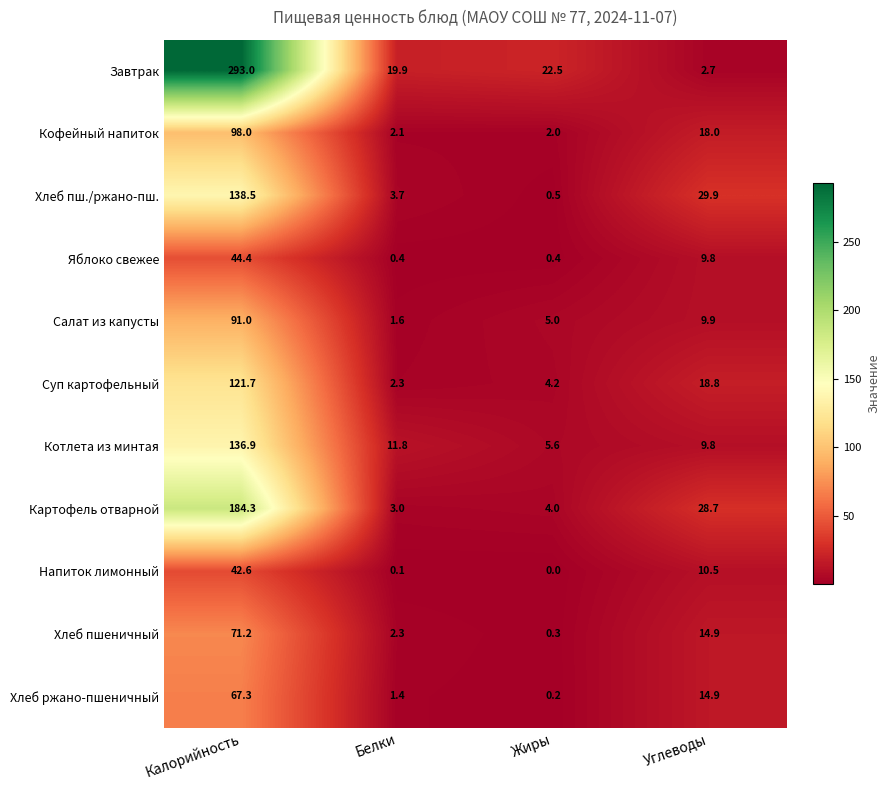

Which series has the largest total across all categories?

Завтрак